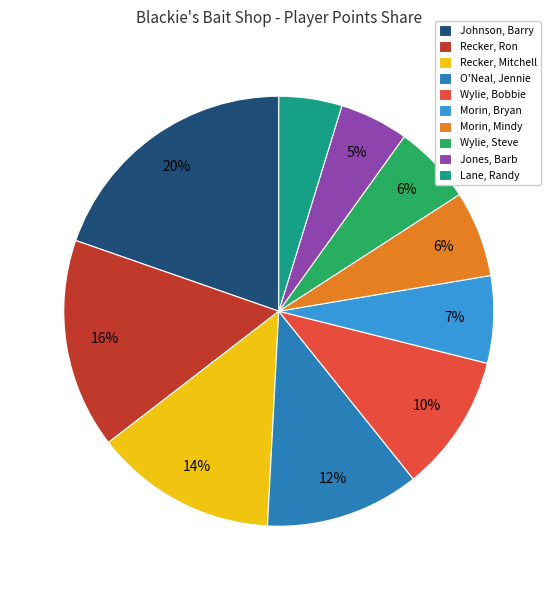

What is the ratio of the value at Lane, Randy to the value at Recker, Ron?

0.3